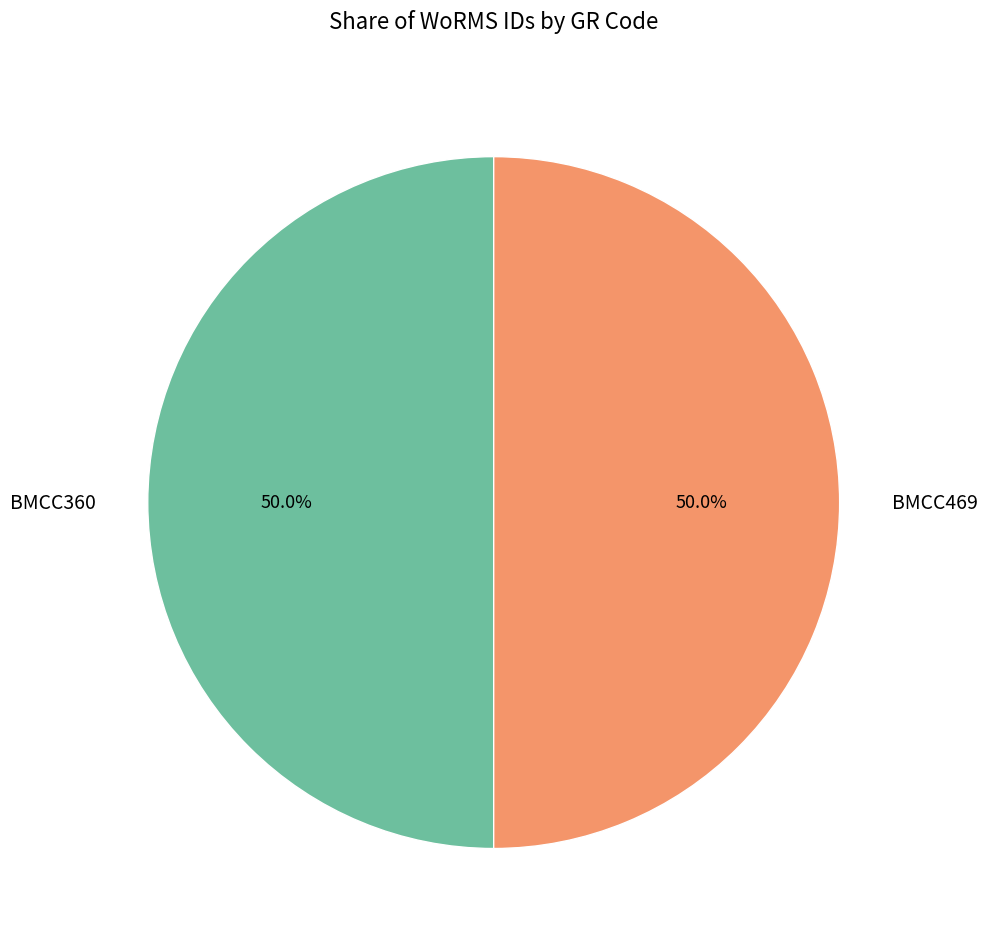

How many slices are in this pie chart?

2